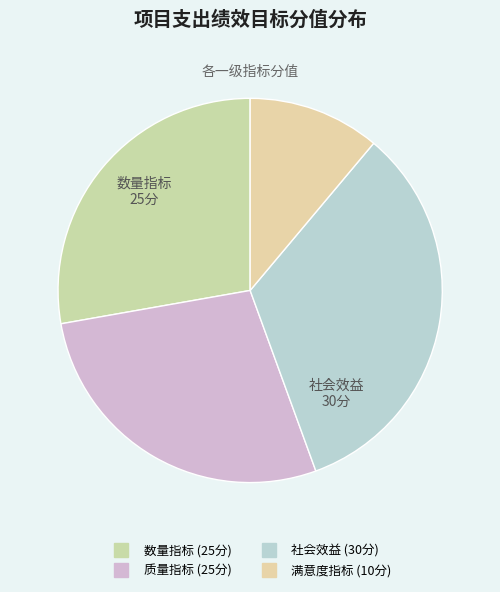

To the nearest percent, what portion does 数量指标 represent?

28%